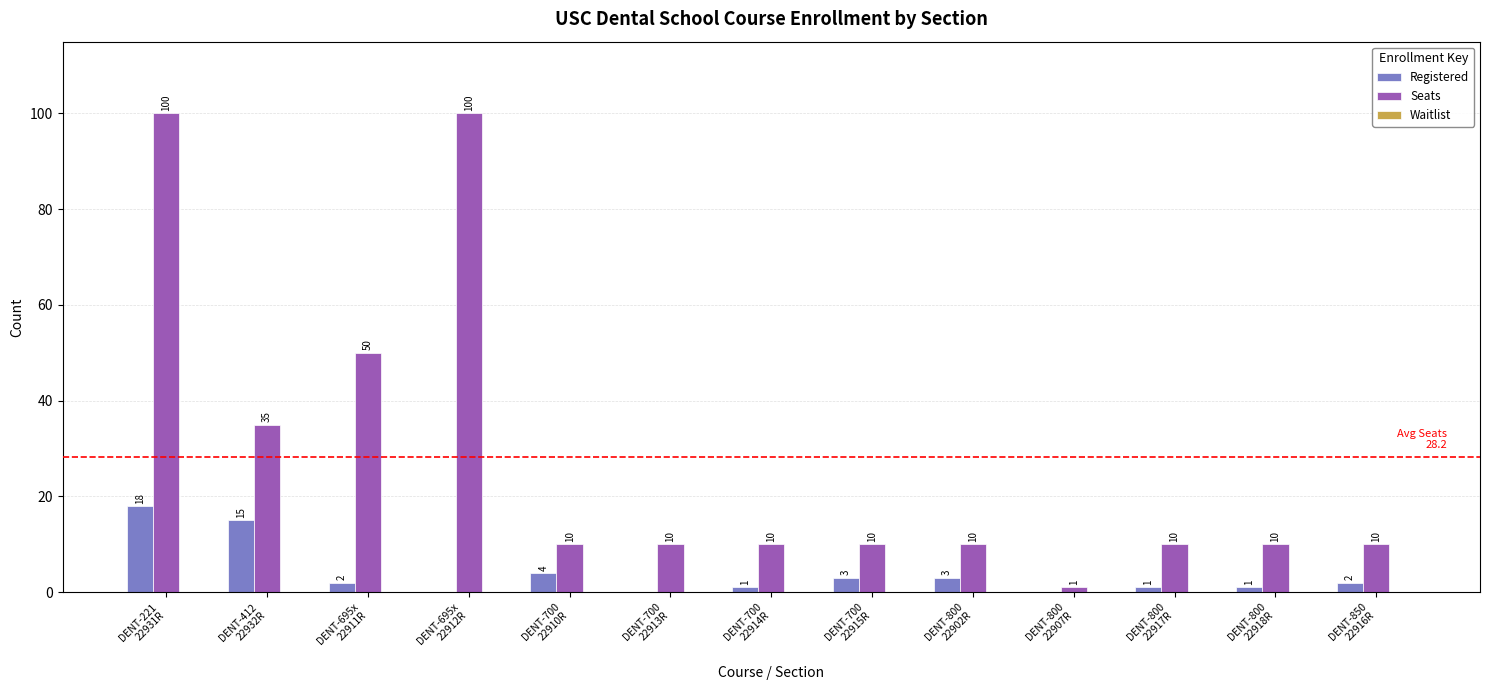

What is the highest value of the Registered series?

18